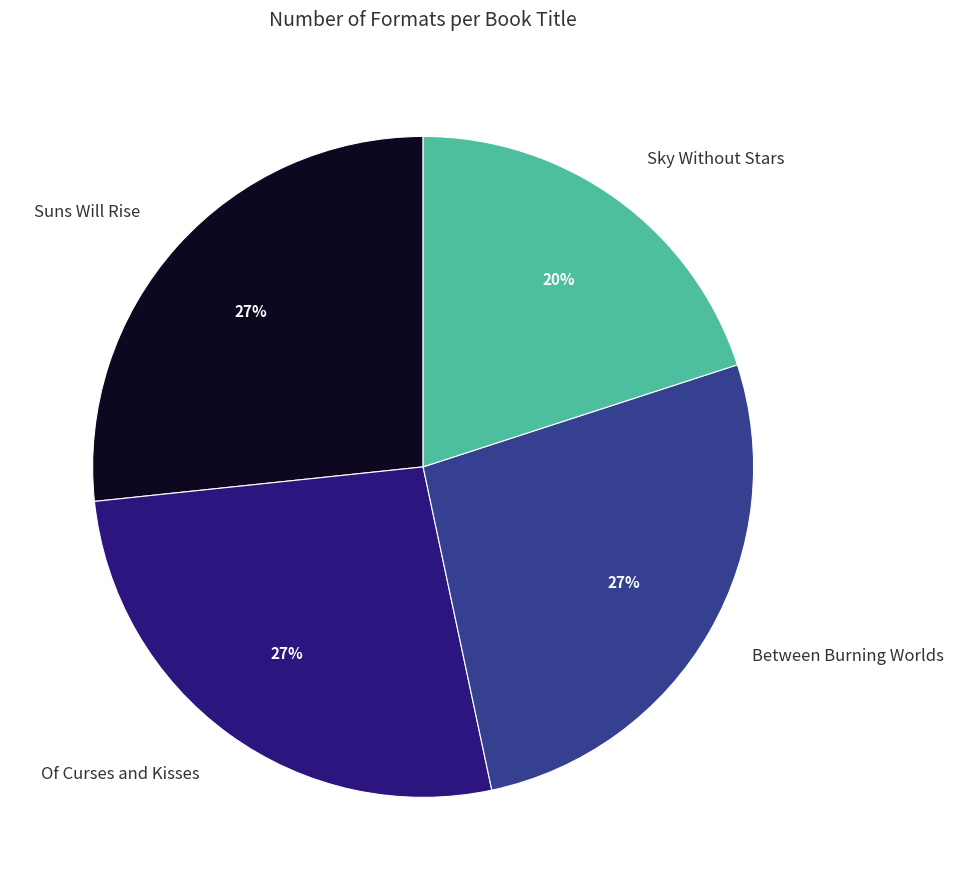

To the nearest percent, what is the combined percentage of Suns Will Rise and Between Burning Worlds?

53%